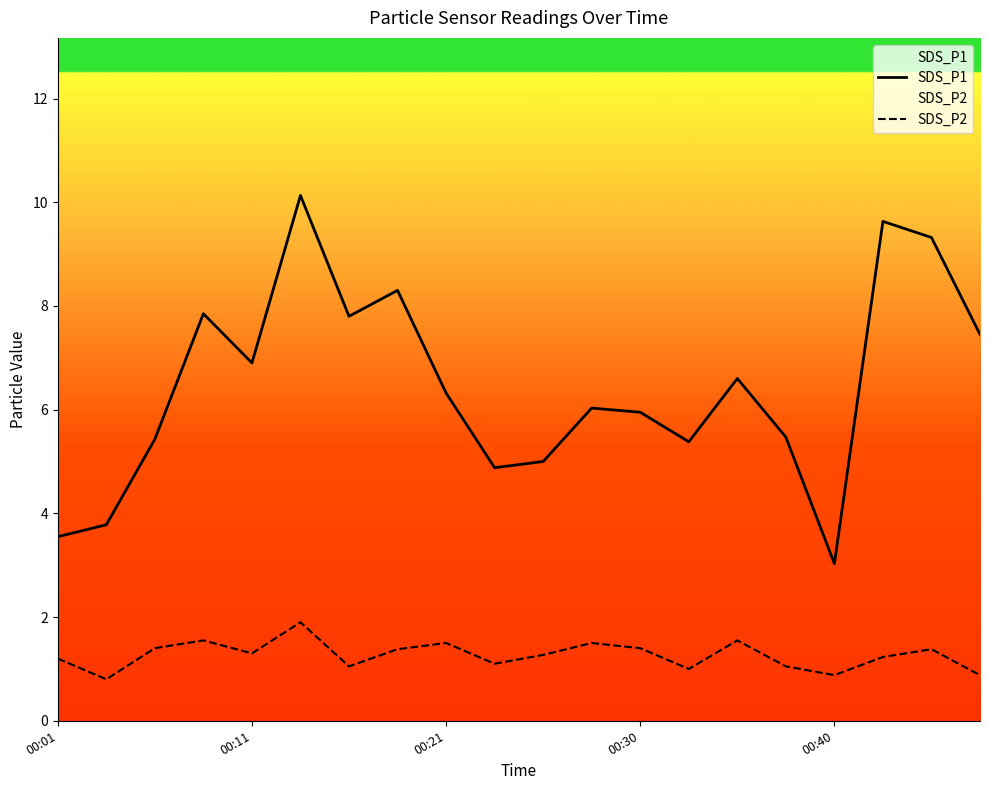

List the series in order of their peak value, highest first.

SDS_P1, SDS_P2